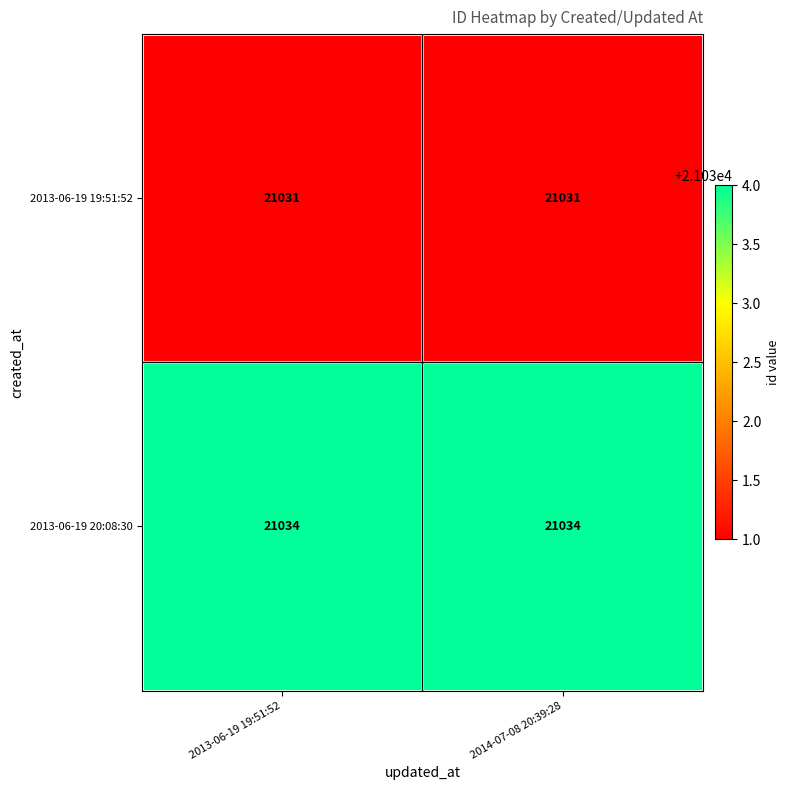

Which series has the largest total across all categories?

2013-06-19 20:08:30